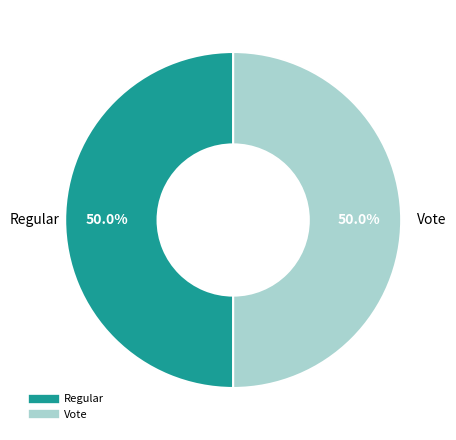

What is the ratio of the value at Vote to the value at Regular?

1.0